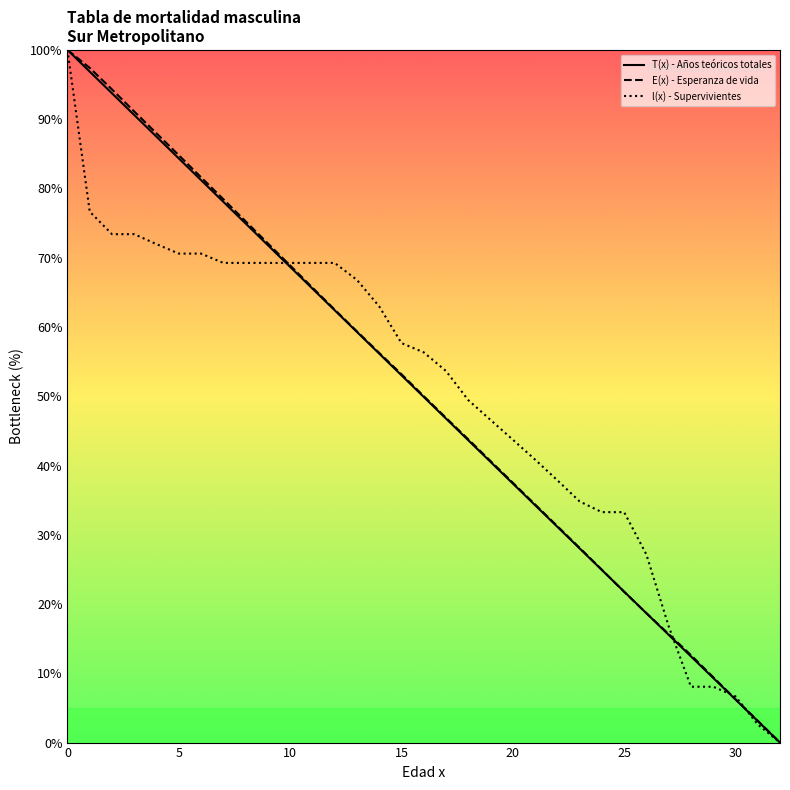

What is the sum of all T(x) - Años teóricos totales values?

1647.9